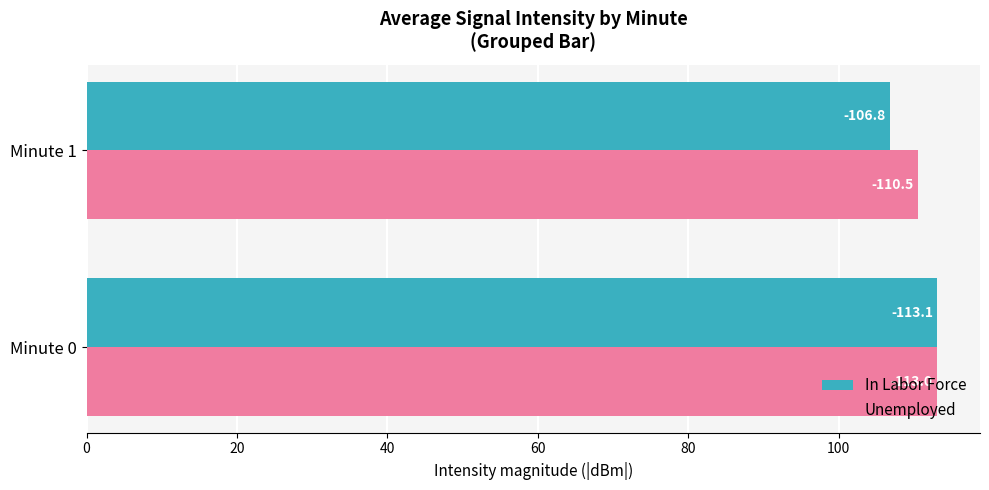

What are all the series names shown in the legend?

In Labor Force, Unemployed